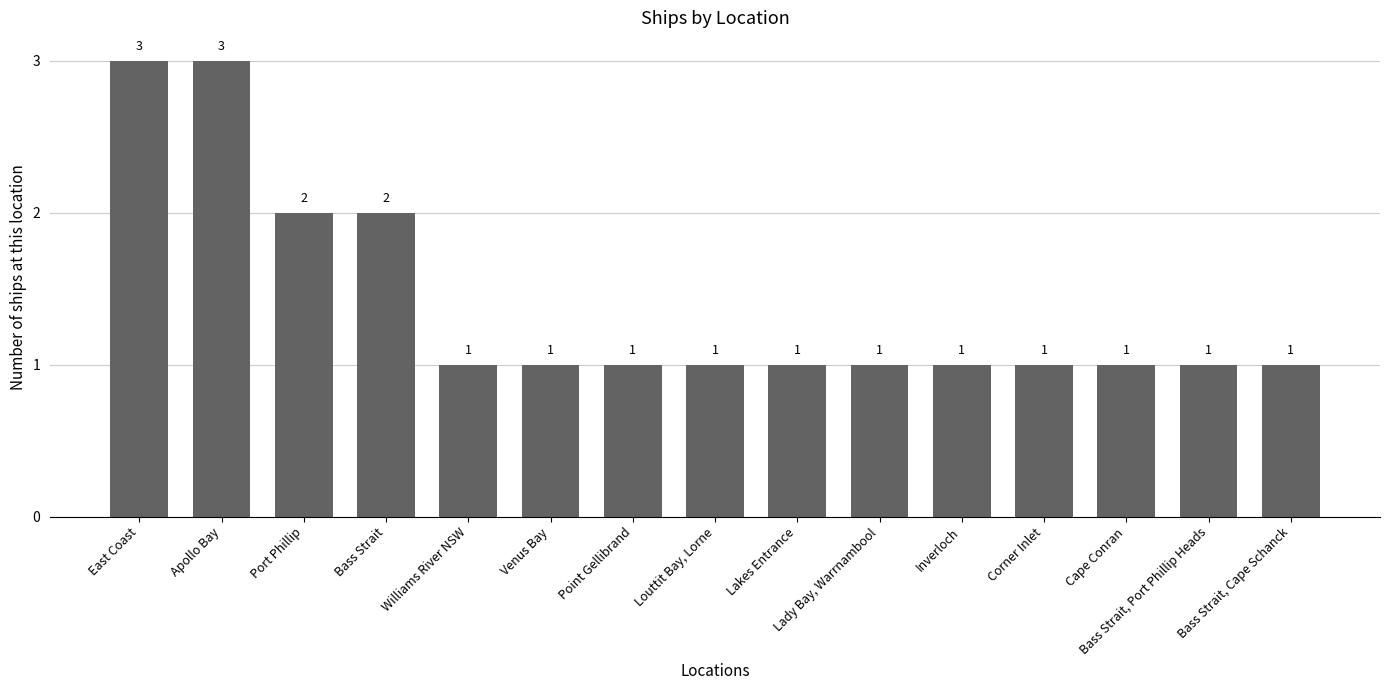

Does the chart contain stacked bars?

No